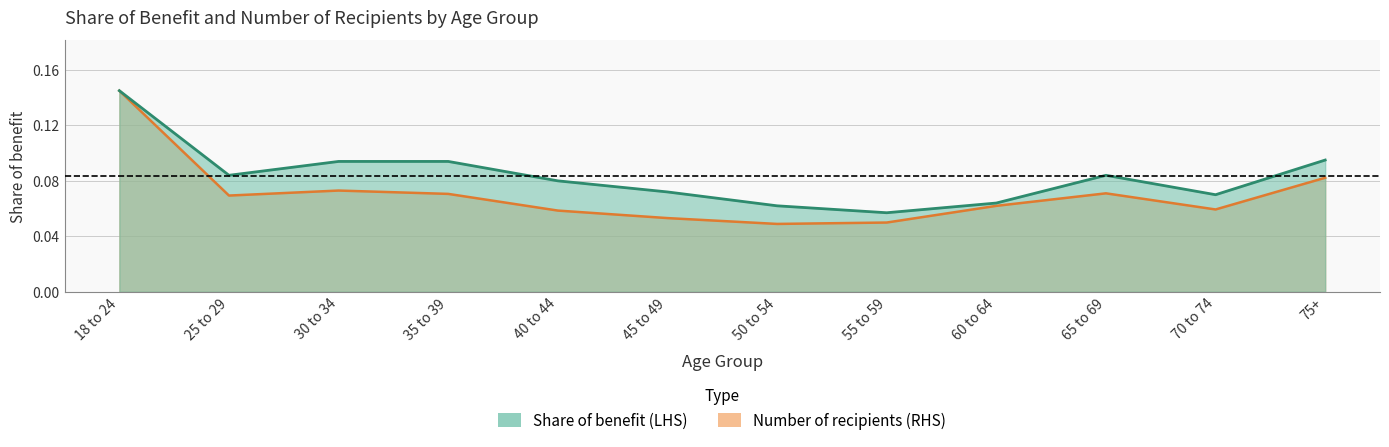

True or false: Share of benefit (LHS) and Number of recipients (RHS) intersect in this chart.

False